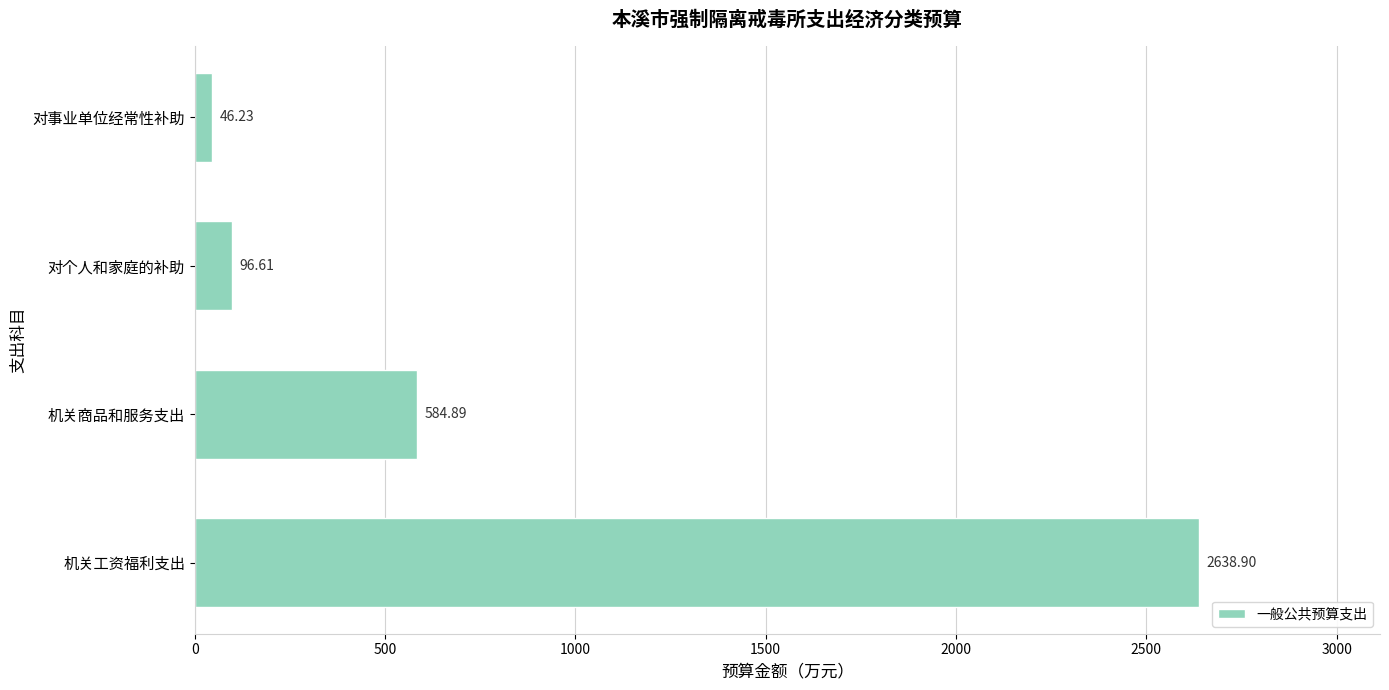

What is the minimum value shown in the chart?

46.2